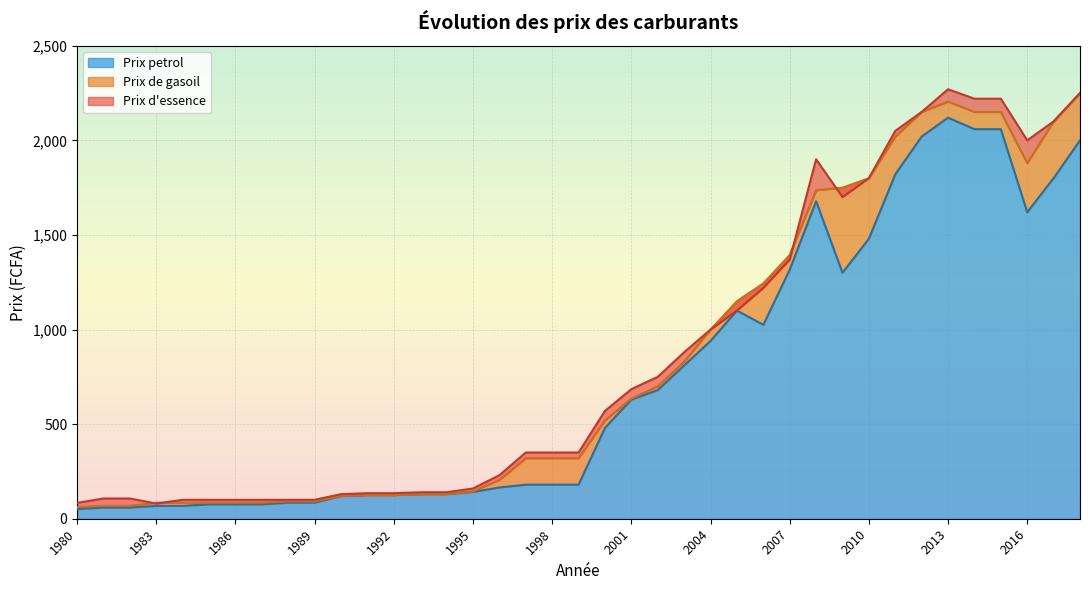

What is the smallest value displayed?

51